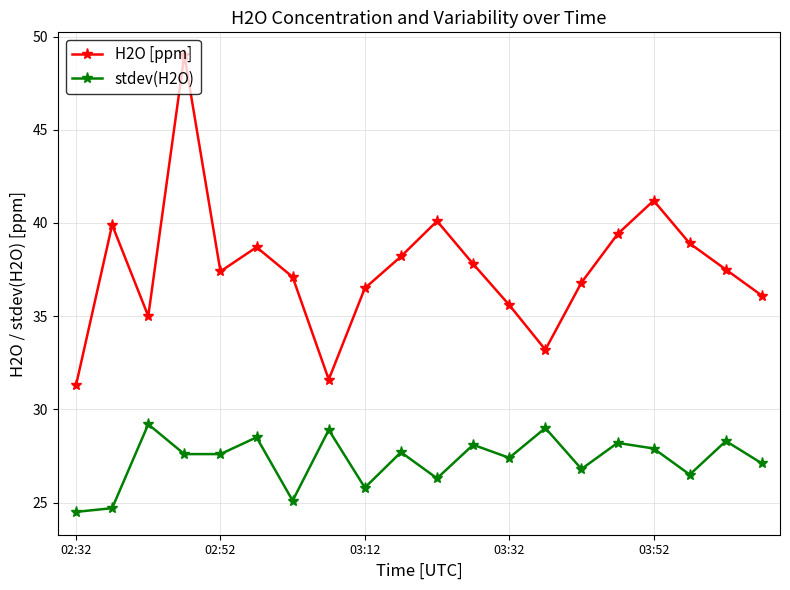

Which series has the widest spread of values?

H2O [ppm]